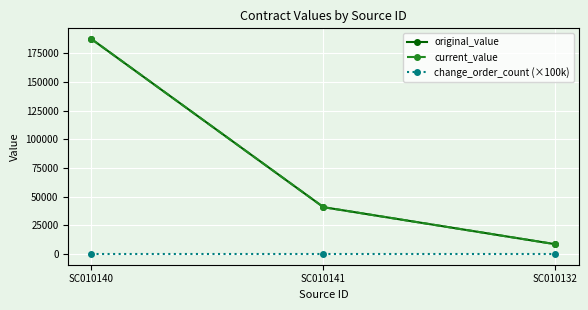

At which label is change_order_count (×100k) closest to 0?

SC010140